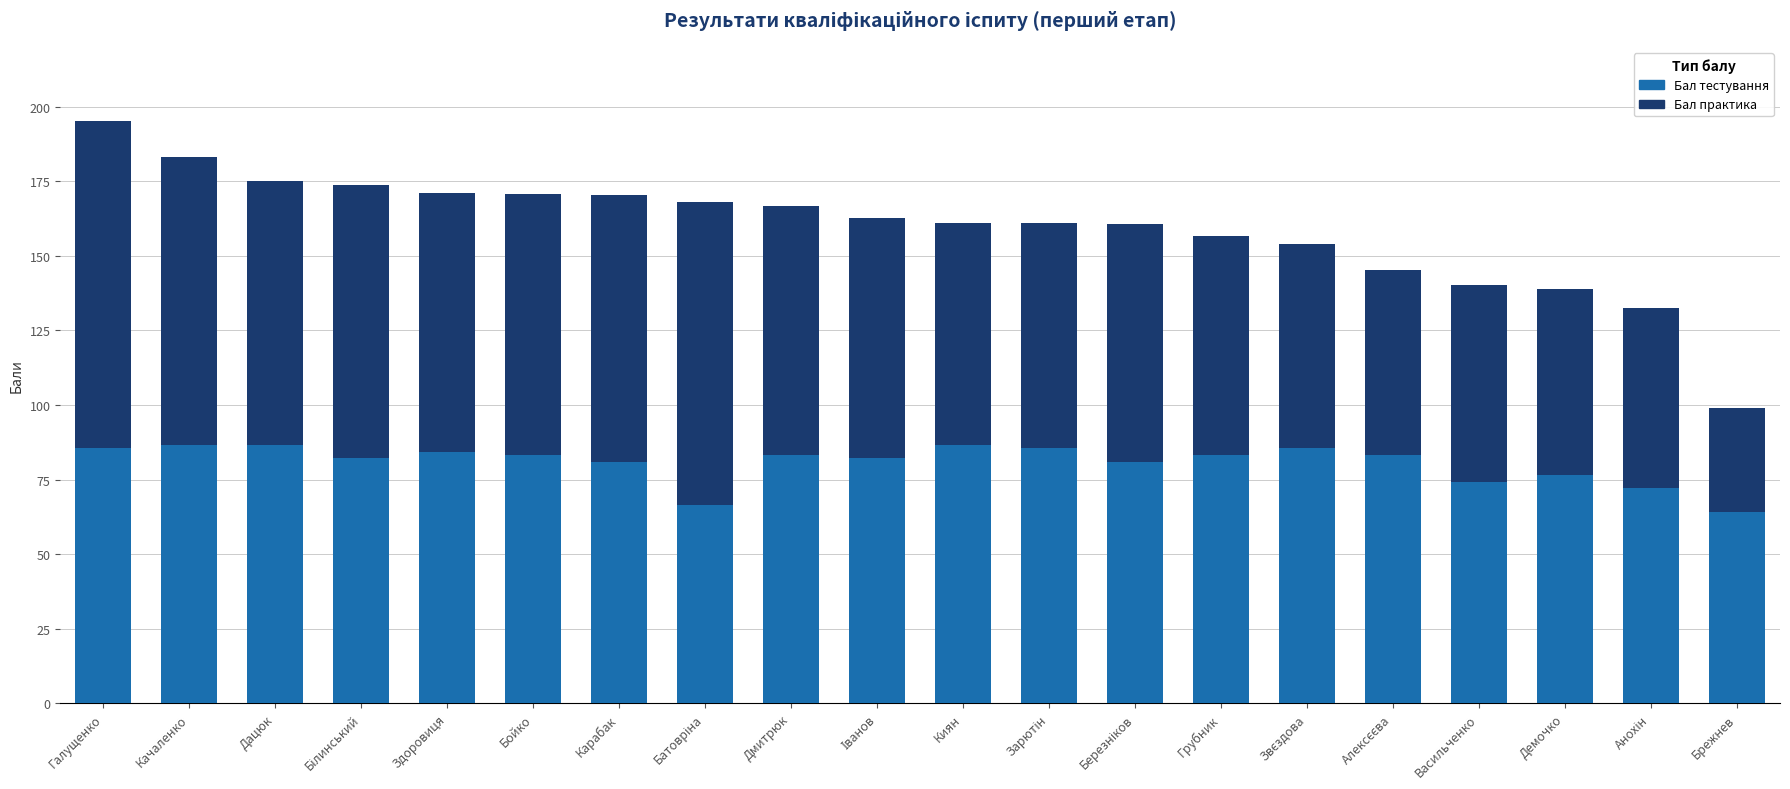

Does the chart contain stacked bars?

Yes